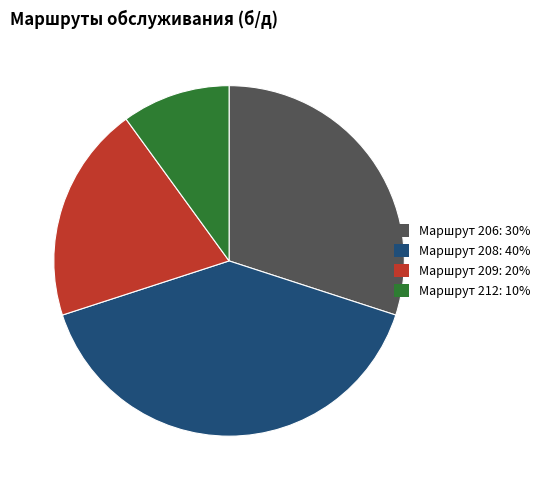

What is the ratio of the value at Маршрут 208: 40% to the value at Маршрут 206: 30%?

1.3